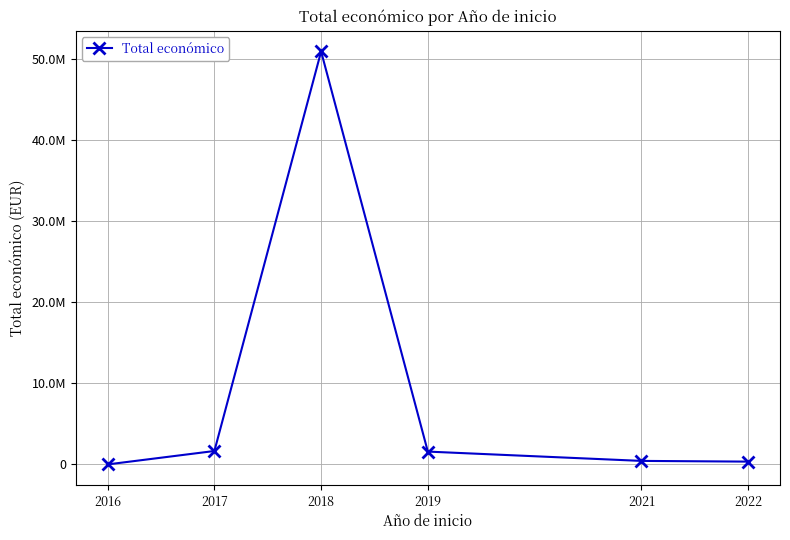

The chart shows a value of 25371337 at 2018. True or false?

False